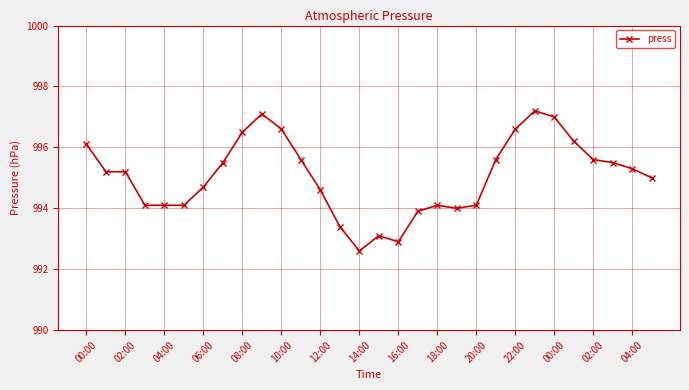

True or false: there are more than 0 points higher than both neighbors.

True